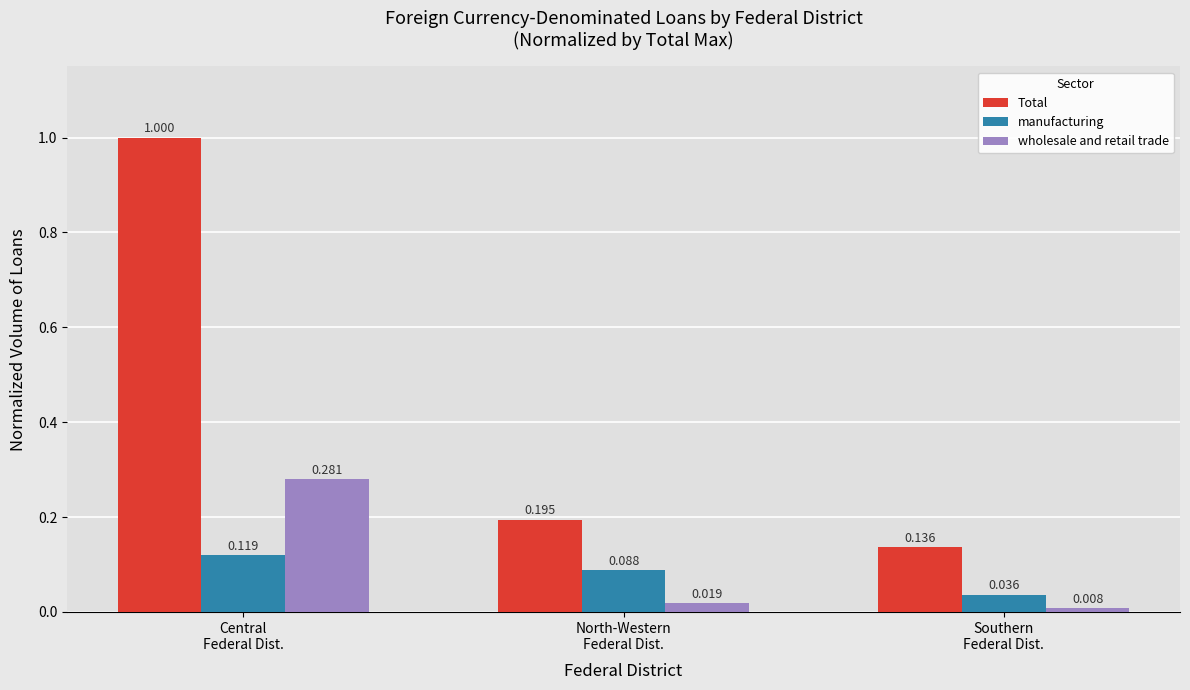

Which series has the widest spread of values?

Total